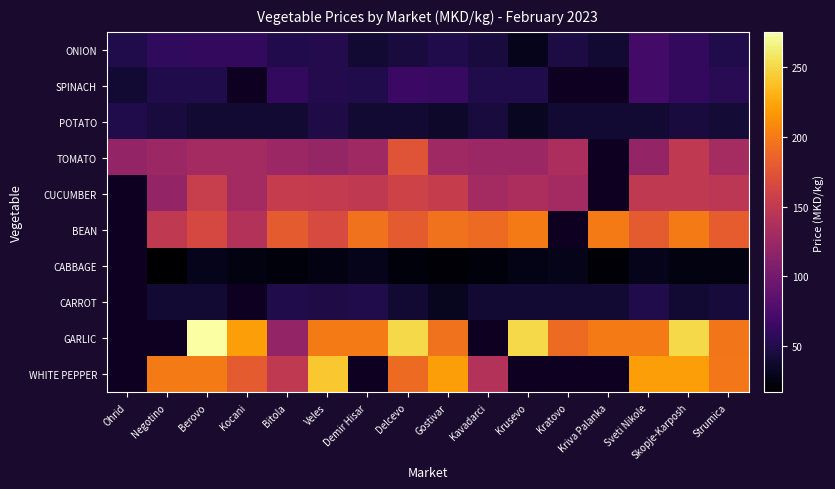

At how many categories does at least one series exceed 208?

8